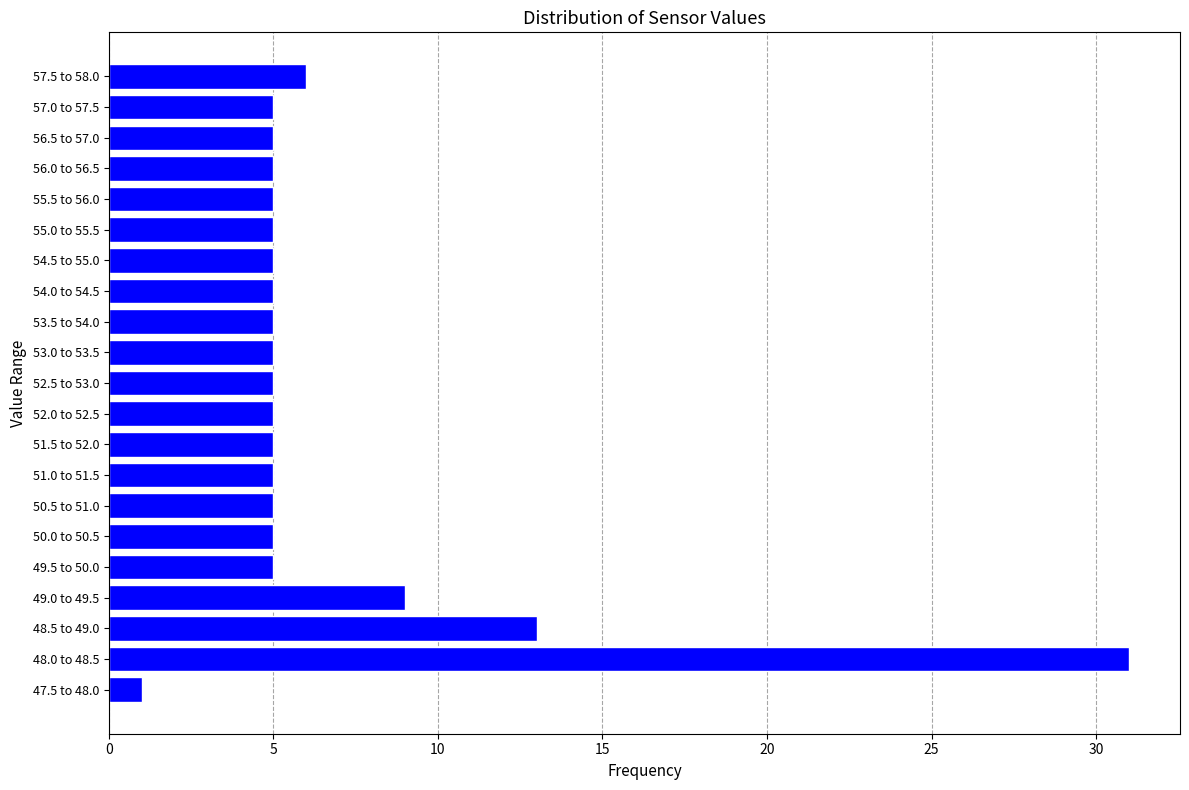

Reading bottom to top, list all the values displayed in this chart.

1	31	13	9	5	5	5	5	5	5	5	5	5	5	5	5	5	5	5	5	6